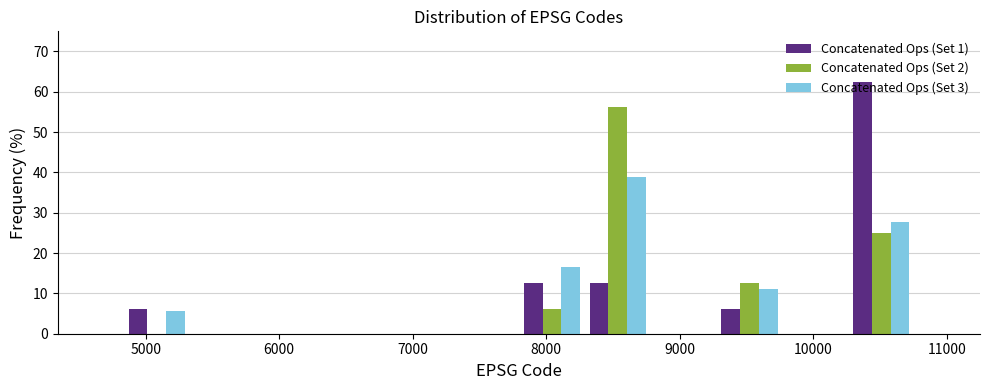

What is the height of the Concatenated Ops (Set 3) bar covering 8300 to 8800 on the x-axis? Neither the bar edges nor the heights are printed on the chart, so give them approximately, as read against the axes.

39